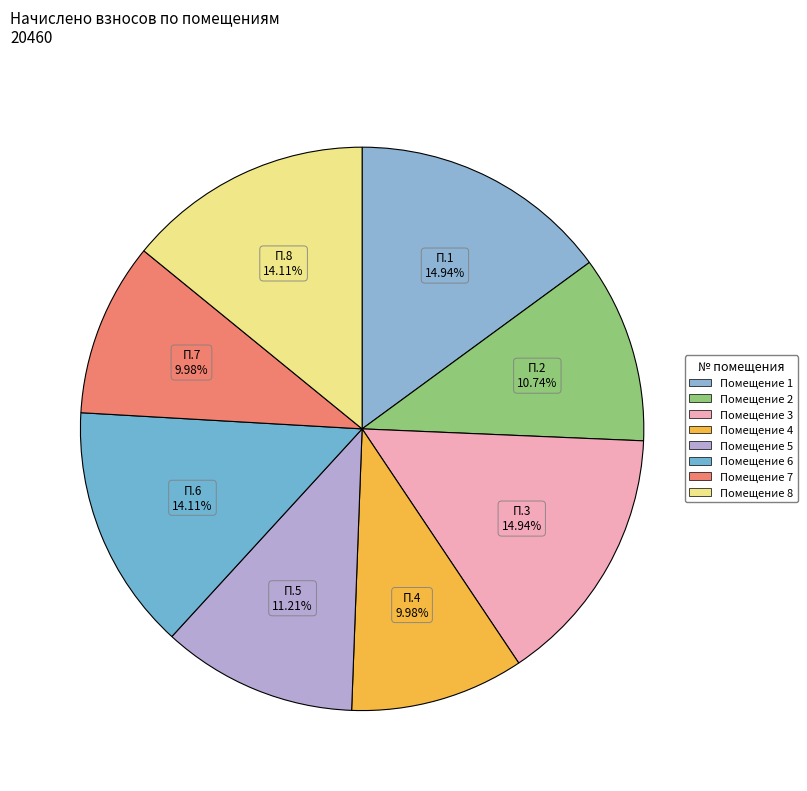

How many segments does this pie chart have?

8